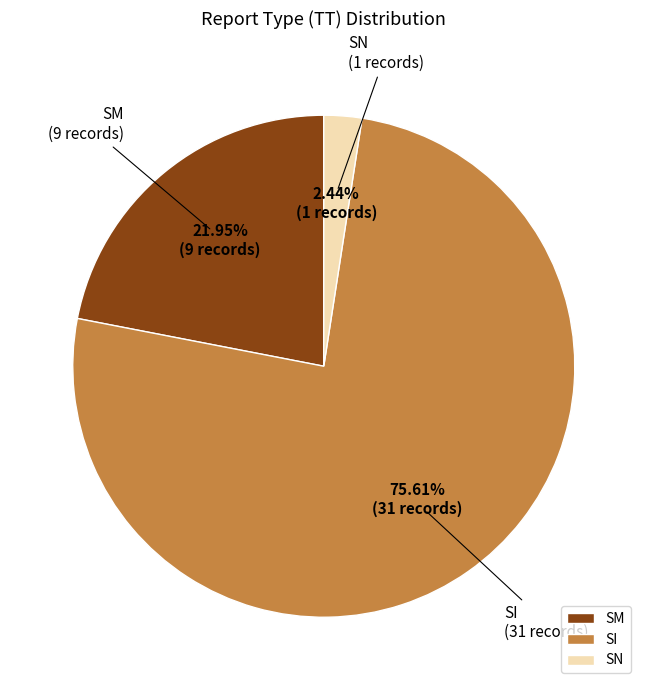

Which slice is the largest?

SI